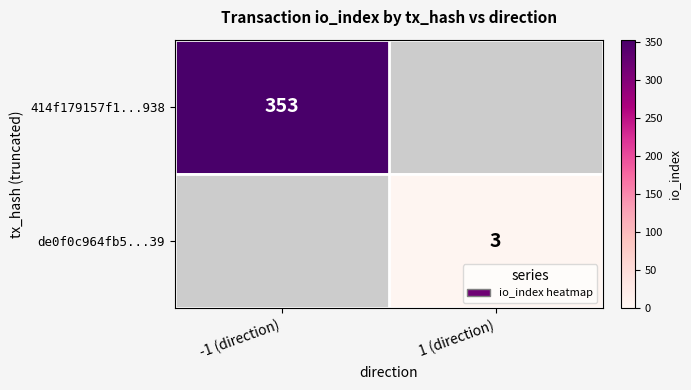

Is it true that de0f0c964fb5...39 equals 3 at 1 (direction)?

True